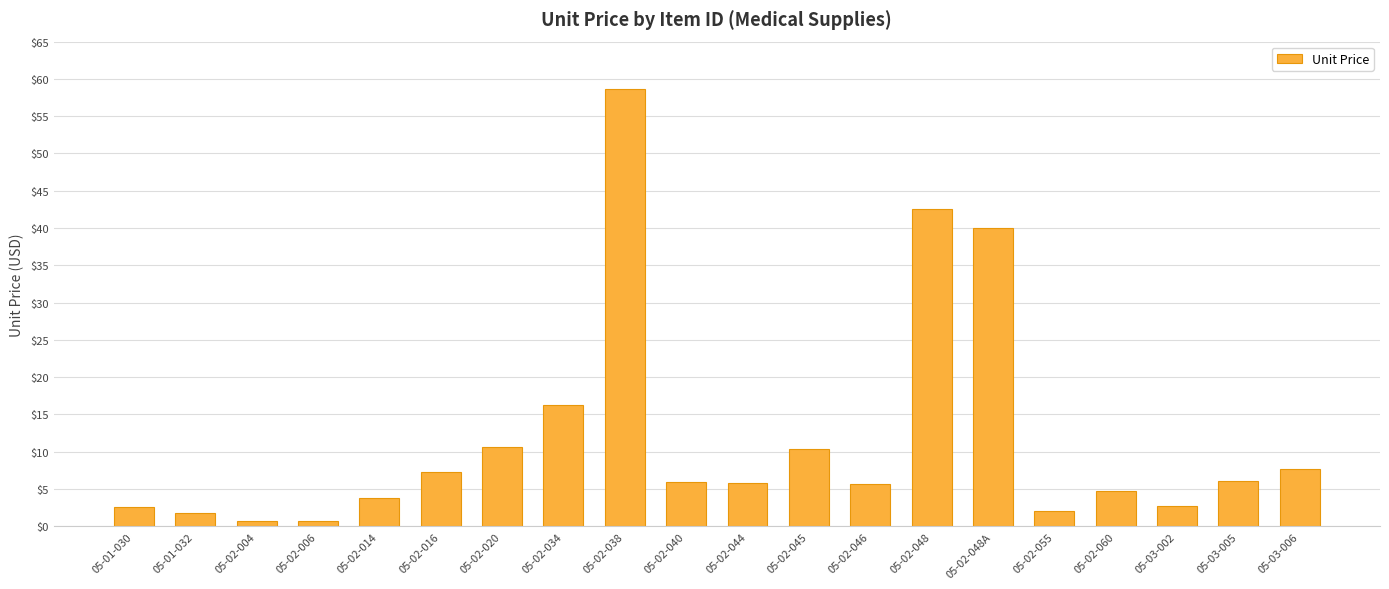

What is the average value?

11.8